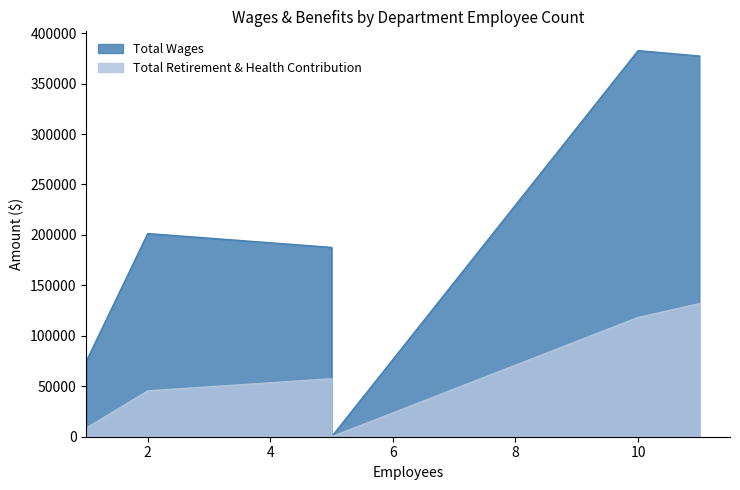

What is the sum of the Total Wages values at 1 and 5?

262744